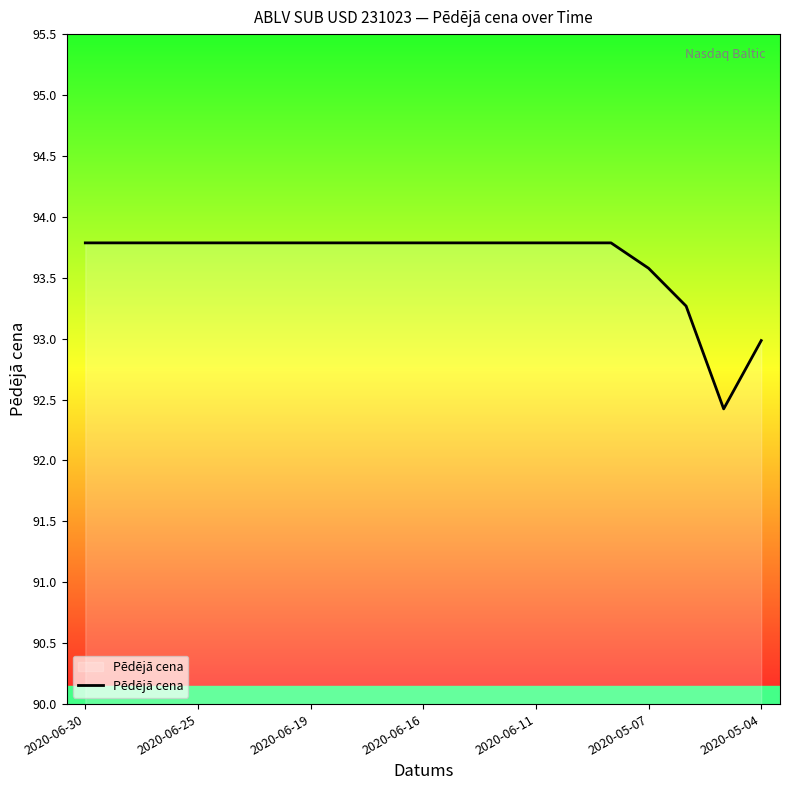

What is the maximum value shown in the chart?

93.8